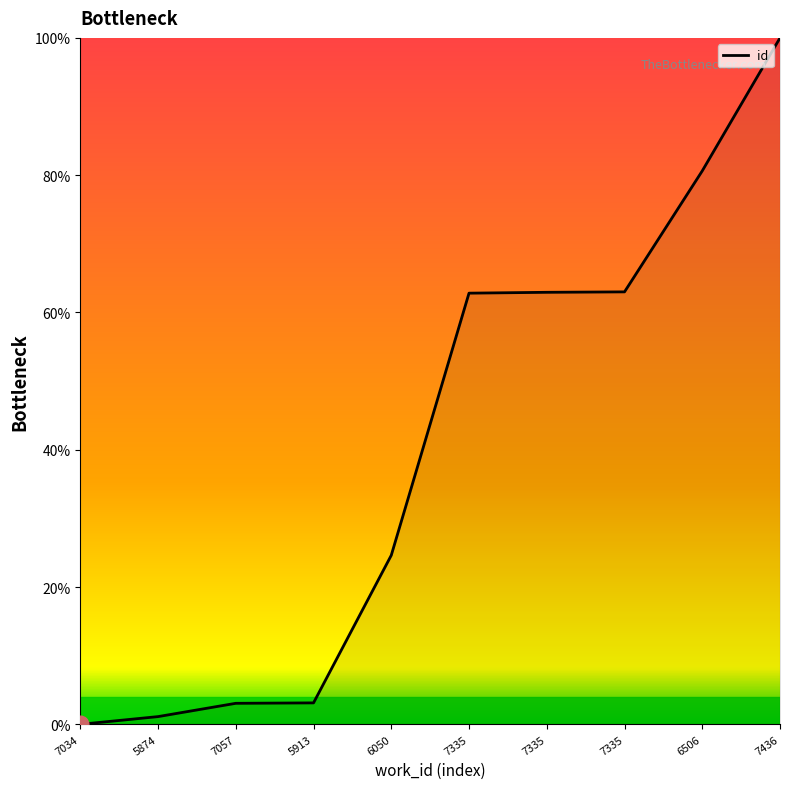

Reading right to left, what are all the values shown in this chart?

7436=100.0	6506=80.6	7335=63.0	7335=62.9	7335=62.8	6050=24.6	5913=3.1	7057=3.1	5874=1.1	7034=0.0